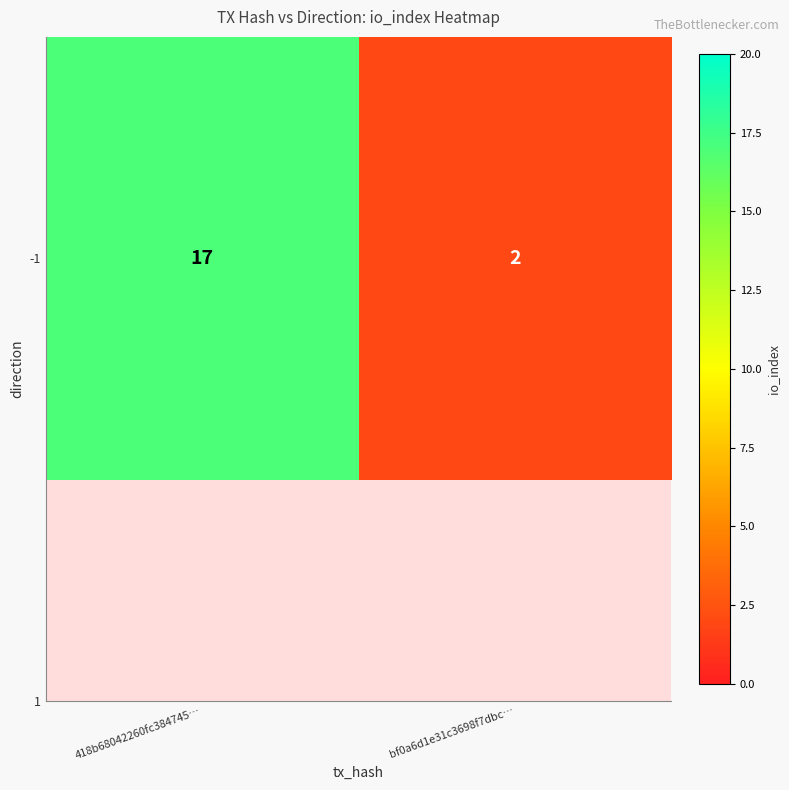

What is the sum of all values?

19